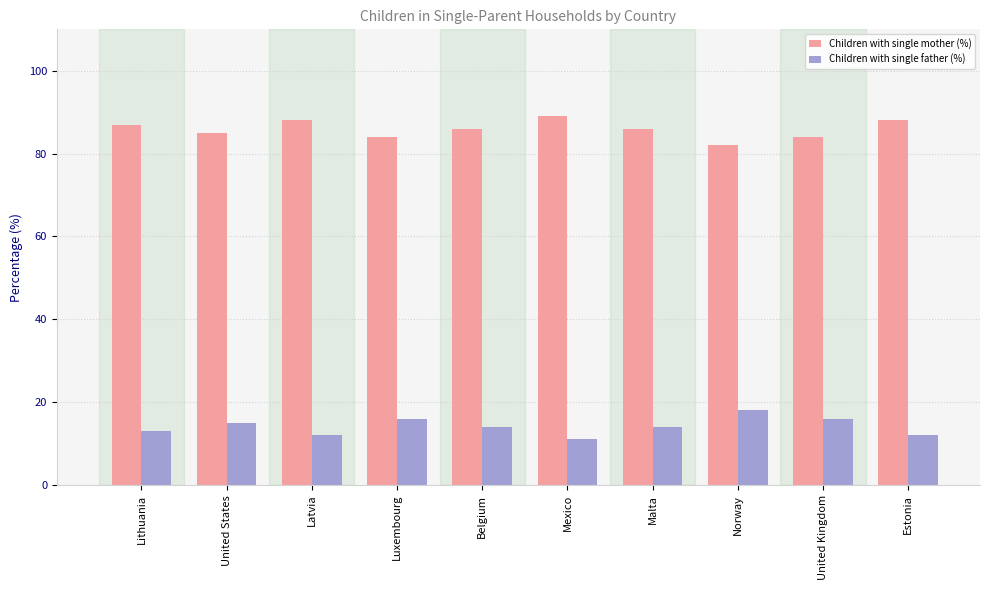

What is the average value of the Children with single father (%) series?

14